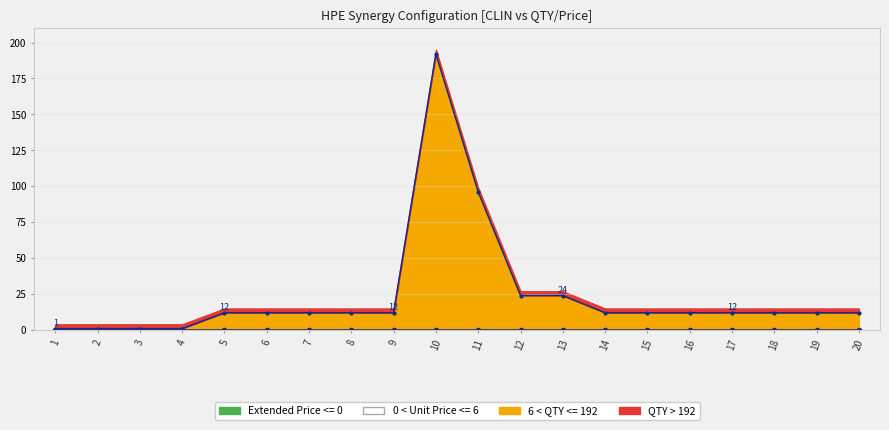

Which series has the largest range (max minus min)?

QTY